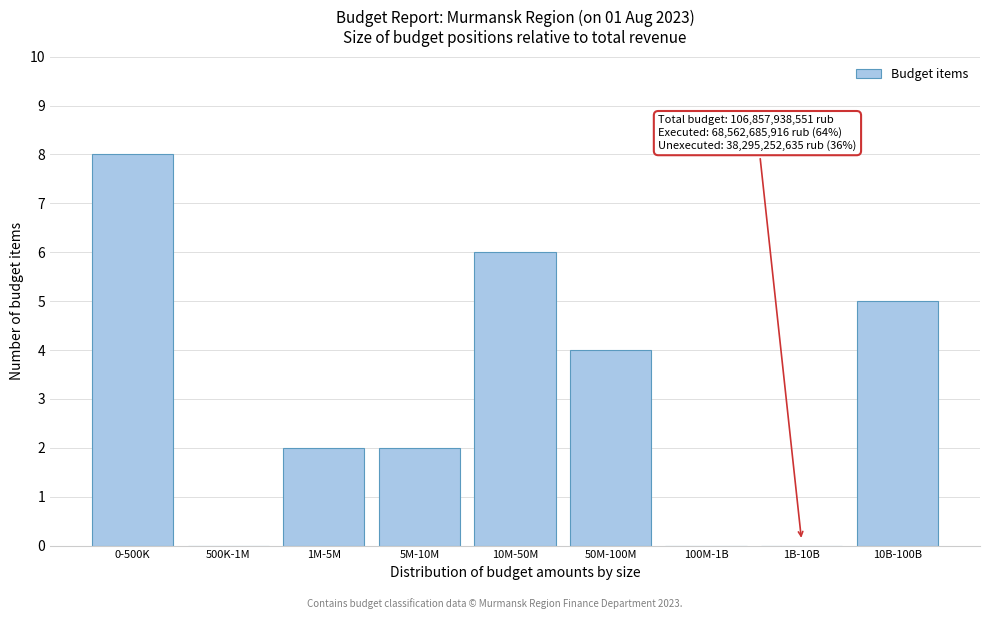

Reading right to left, extract all data points from this chart.

10B-100B=5	1B-10B=0	100M-1B=0	50M-100M=4	10M-50M=6	5M-10M=2	1M-5M=2	500K-1M=0	0-500K=8